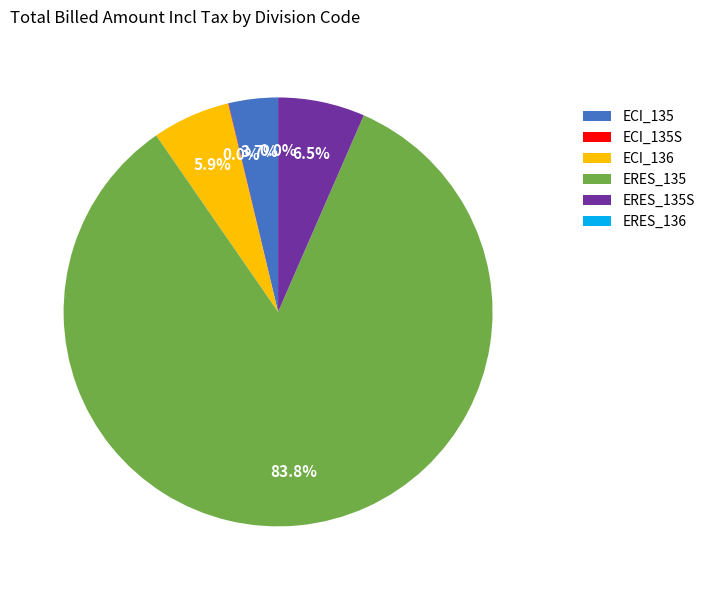

What percentage do ECI_135 and ERES_135 together represent?

87.6%